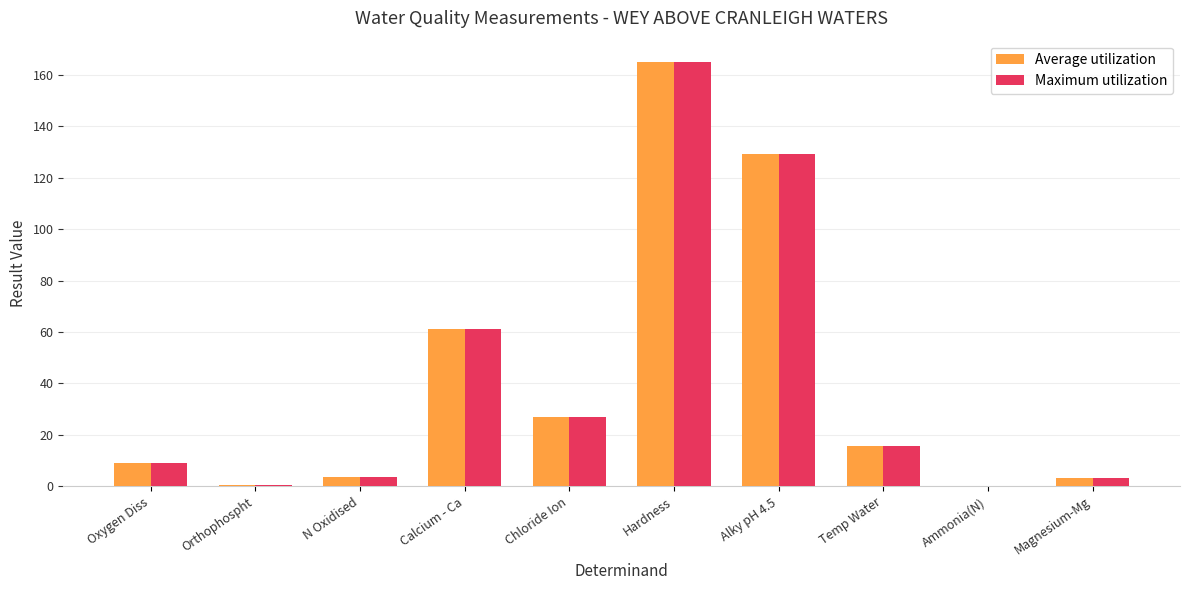

What is the sum of the Average utilization values at Hardness and Calcium - Ca?

226.1